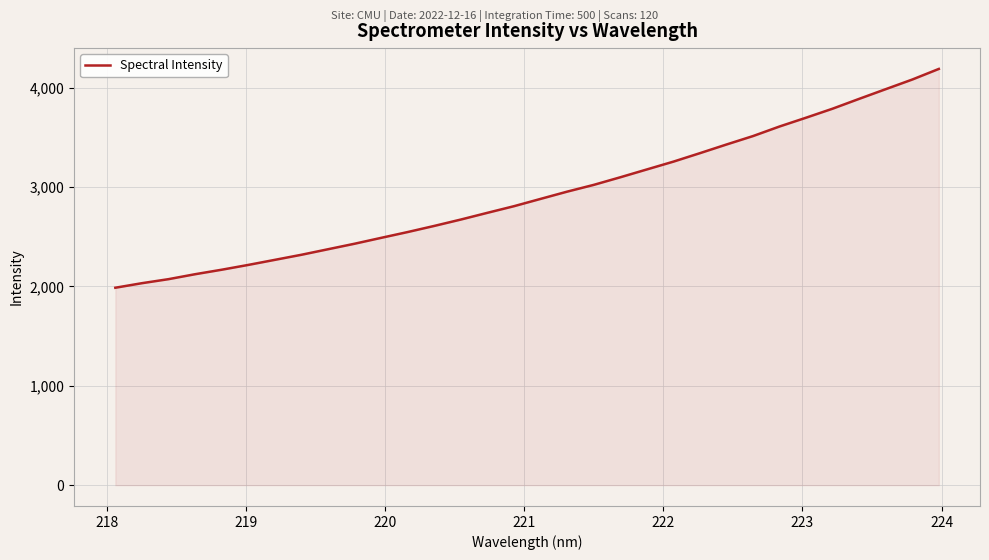

What is the minimum value shown in the chart?

1986.4